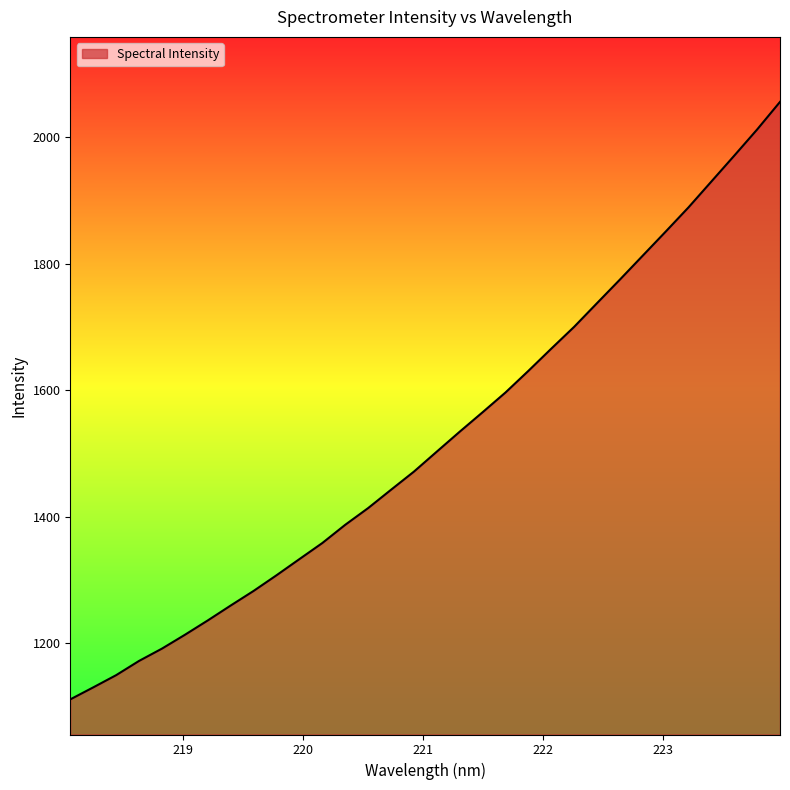

What is the difference between the second highest and second lowest values?

882.4